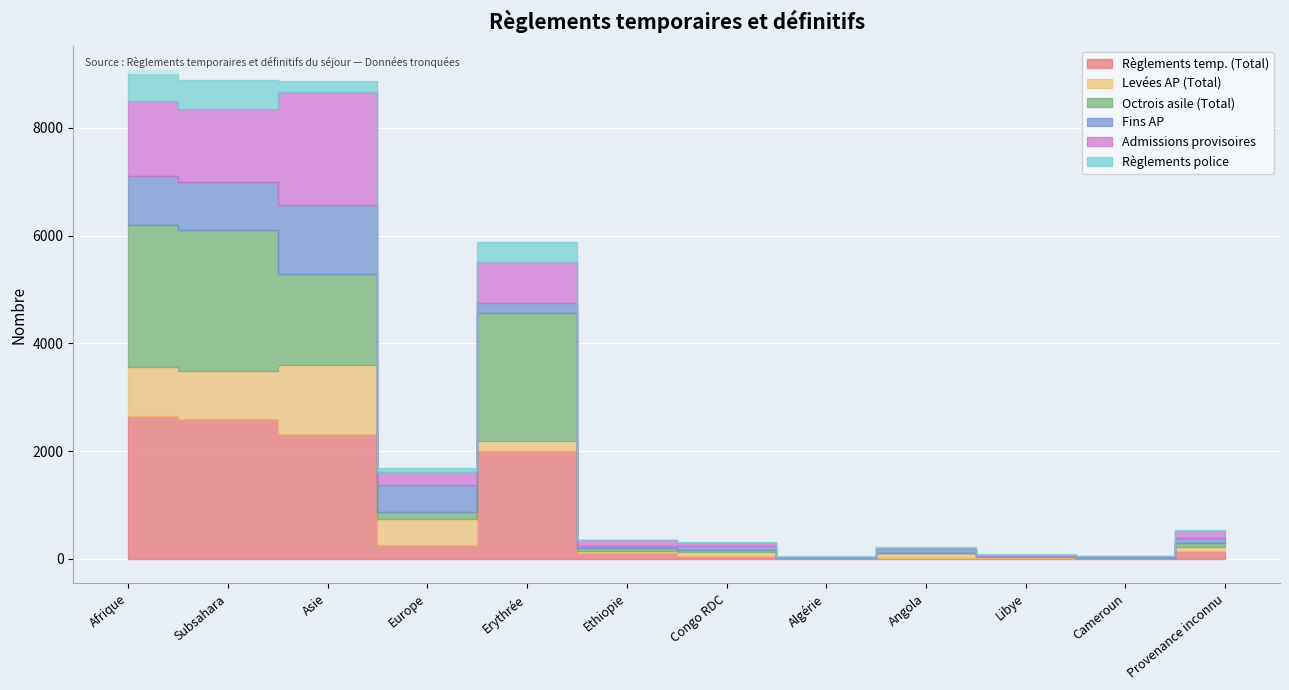

What is the value of the Règlements temp. (Total) point at the 9th from the left?

23